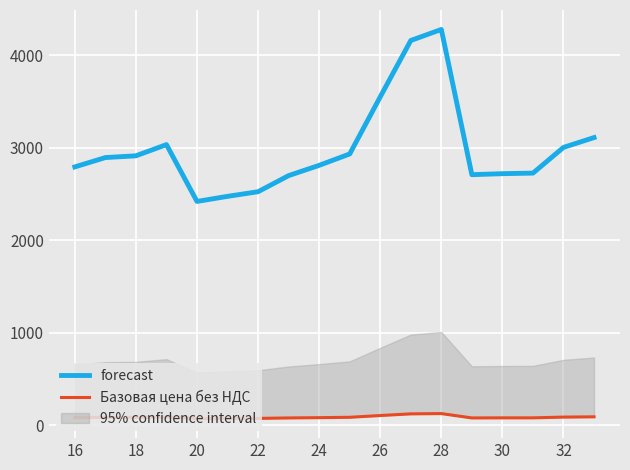

How many categories are shown in the chart?

18